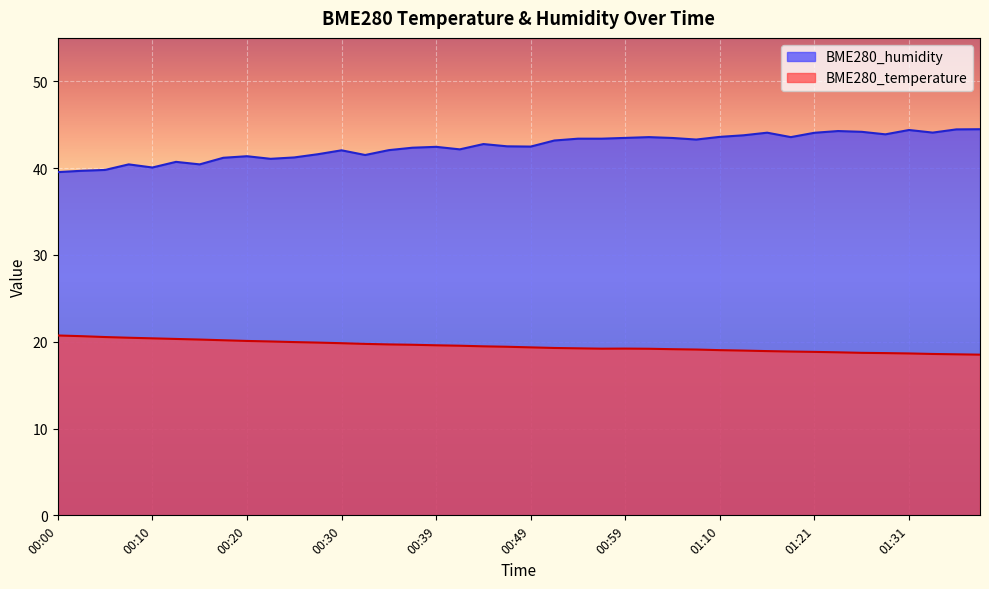

Which series has the largest total across all categories?

BME280_humidity